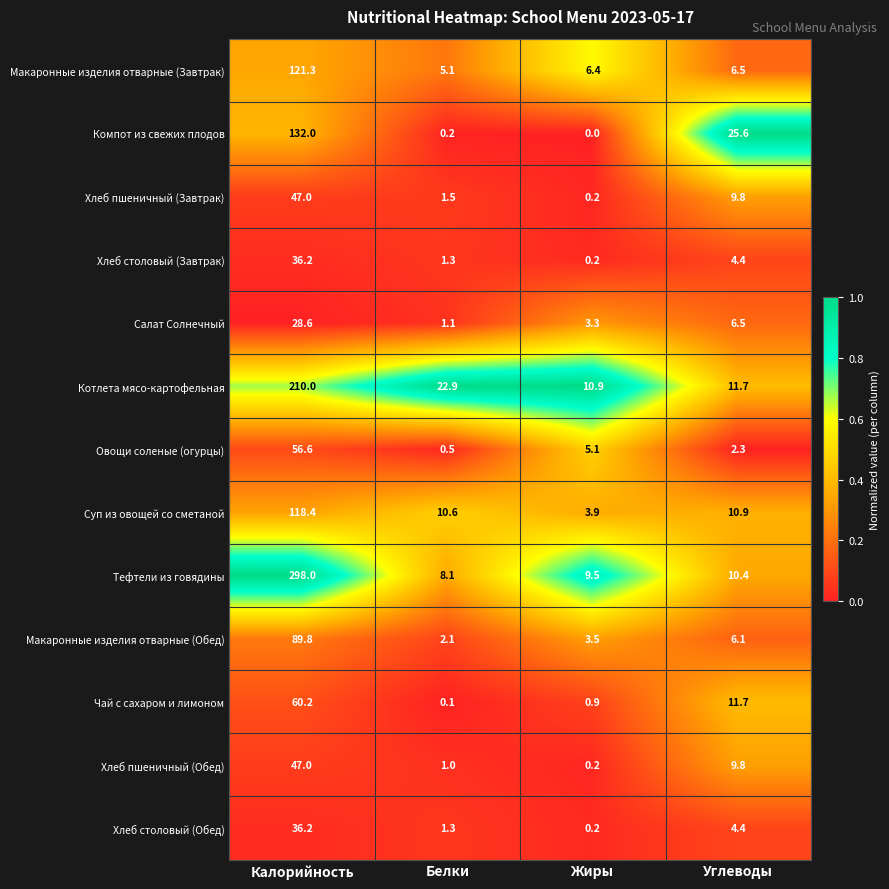

What is the difference between the highest and lowest values at Белки?

22.8